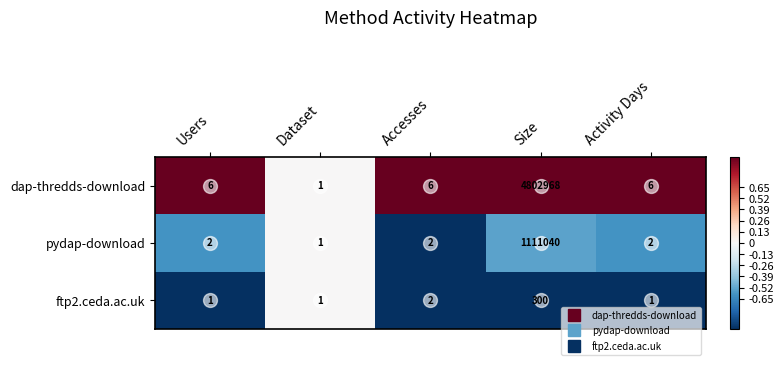

Count the number of categories in the chart.

5